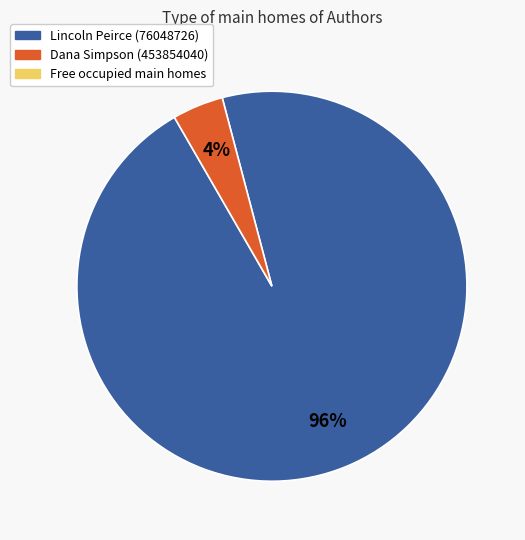

Does any single category account for the majority?

Yes